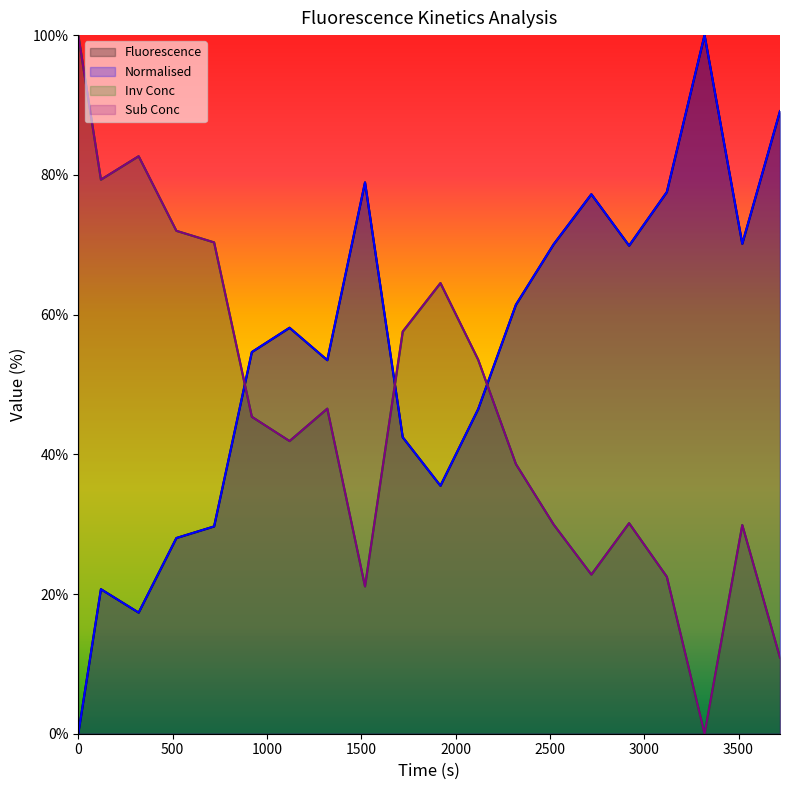

What is the spread (max minus min) of values at 3520?

40.3